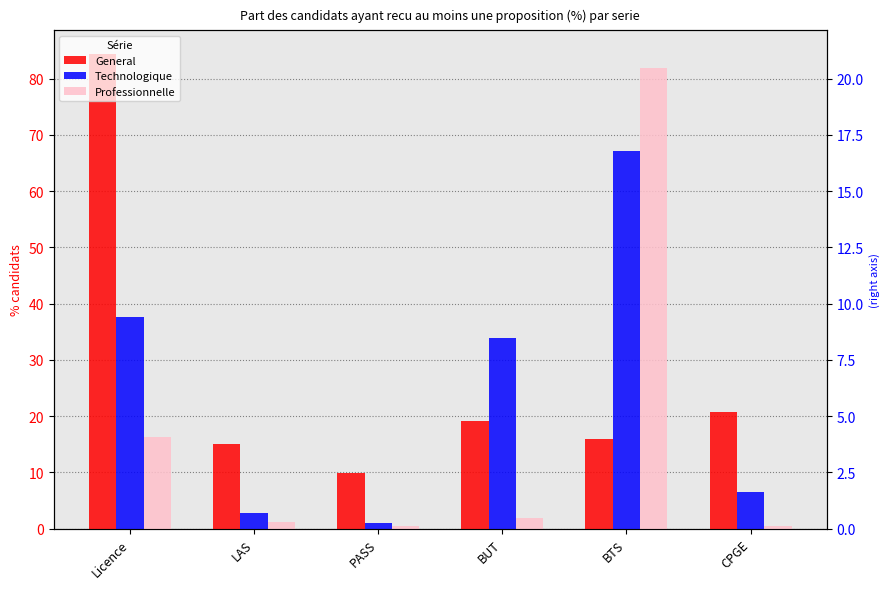

Rank the categories by General value from lowest to highest.

PASS, LAS, BTS, BUT, CPGE, Licence